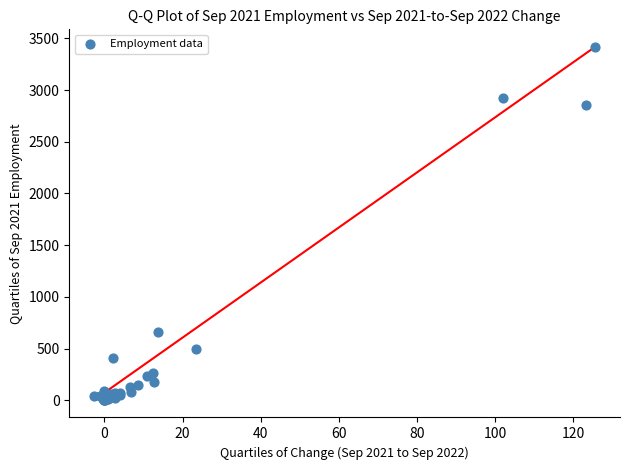

What Y value in the scatter plot is closest to 1710?

658.7